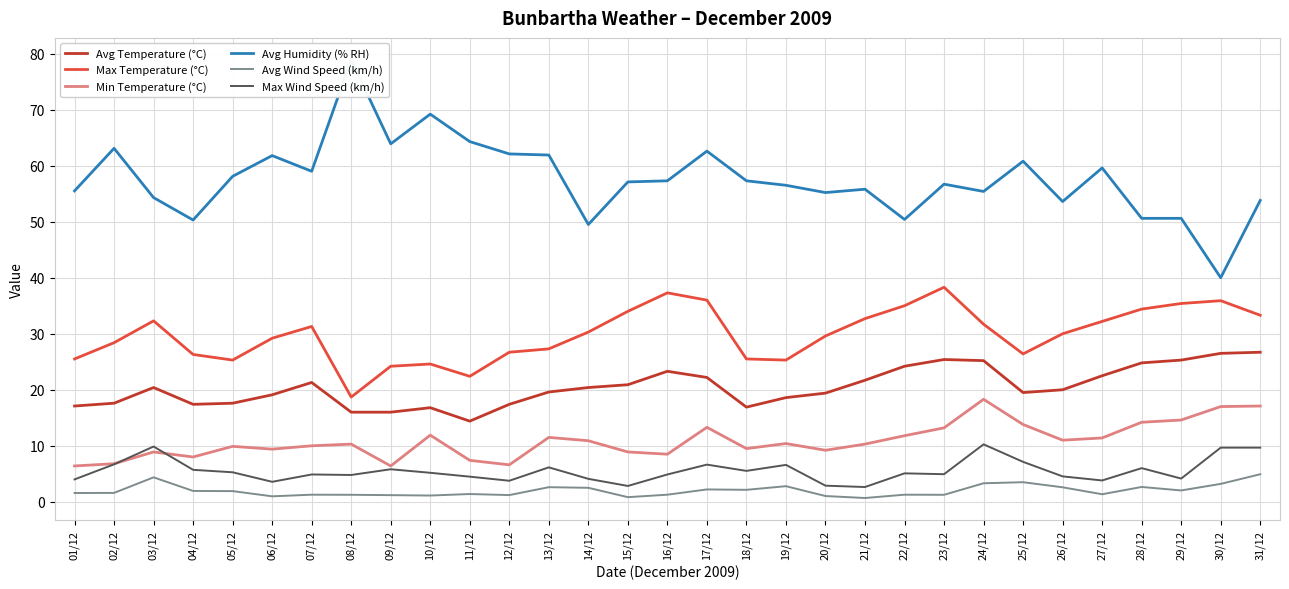

How many data points does each series have?

31